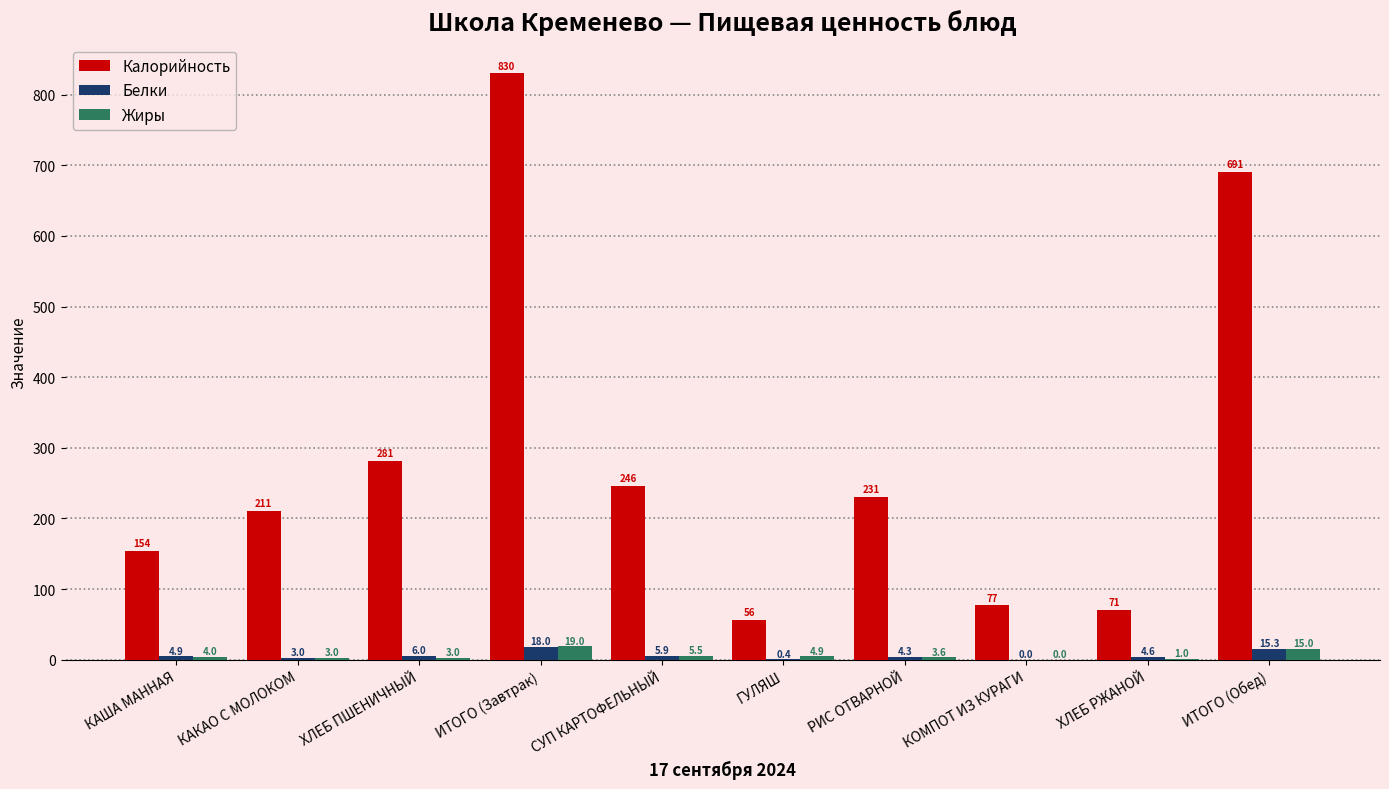

True or false: Белки has a value of 0.0 at КОМПОТ ИЗ КУРАГИ.

True